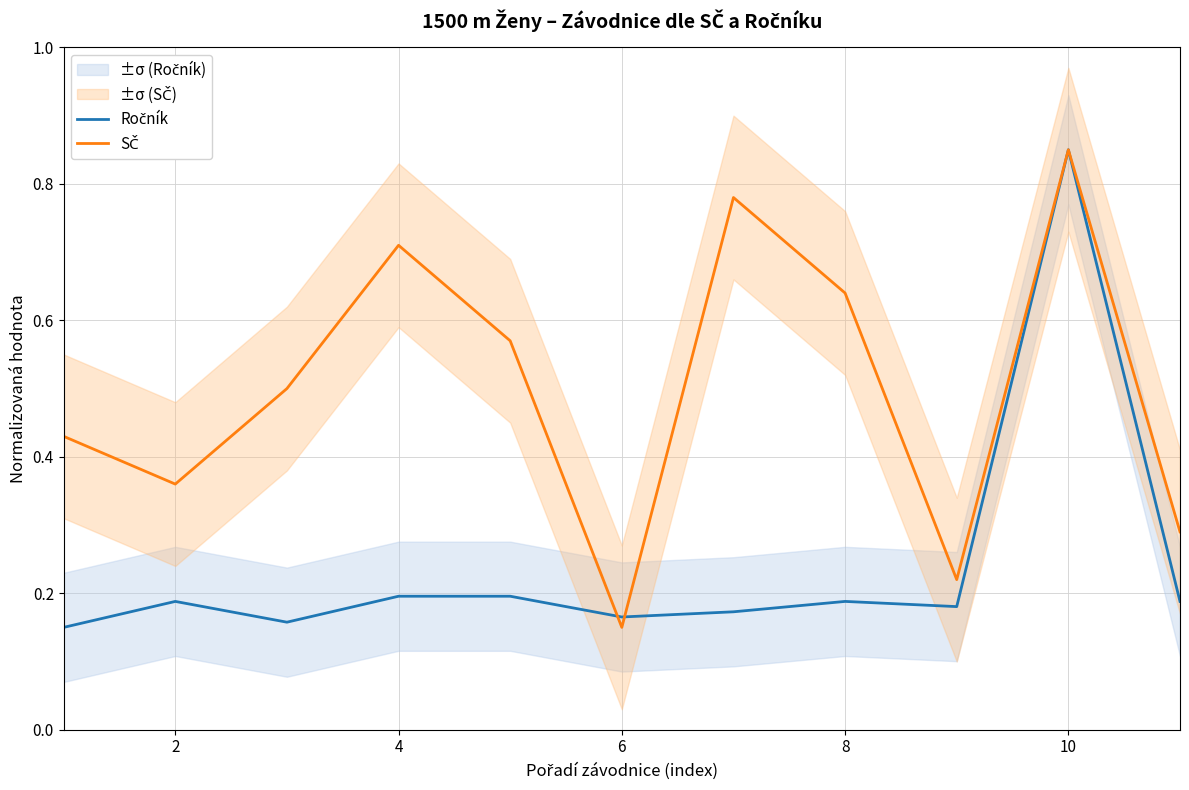

How many interior local valleys does the Ročník series have?

3